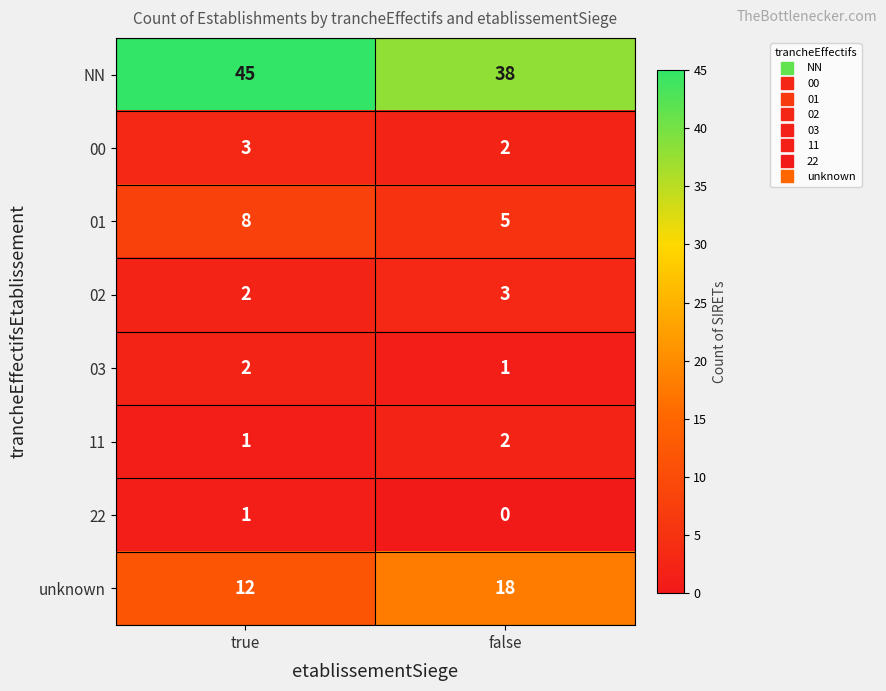

List the labels in order of NN value, largest first.

true, false